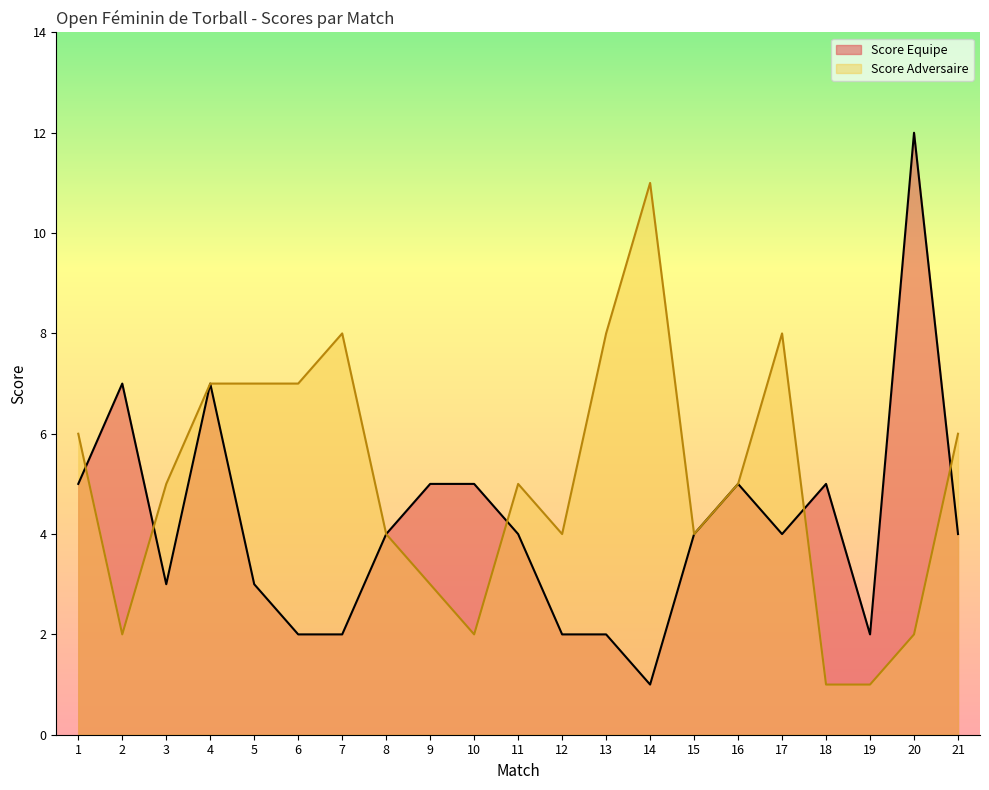

Where is the first local minimum for Score Adversaire?

2